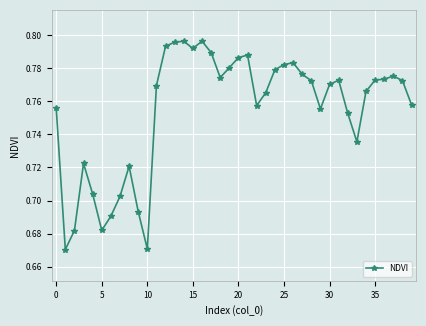

What is the sum of all values?

30.2